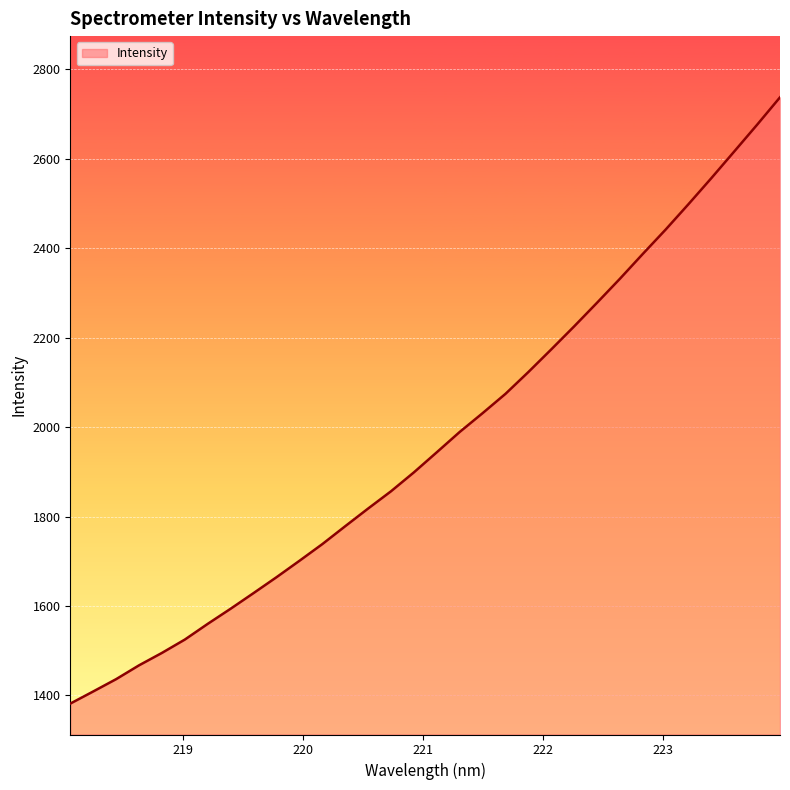

What is the greatest value displayed?

2737.6